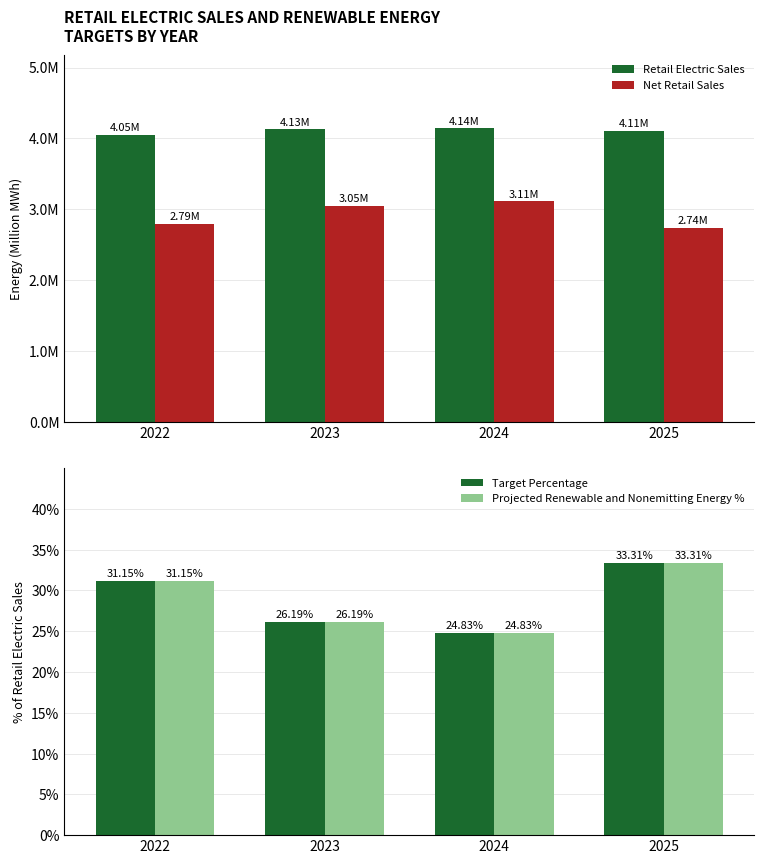

What is the difference between the second highest and minimum values in the Retail Electric Sales series?

0.1